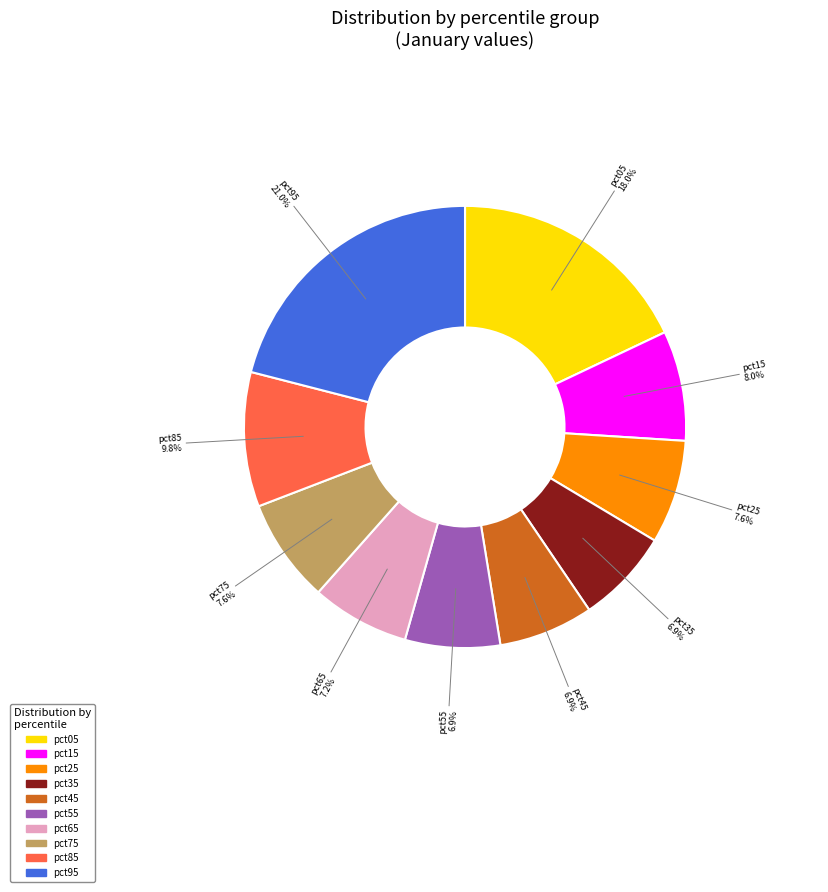

True or false: pct15 accounts for 1% of the total.

False